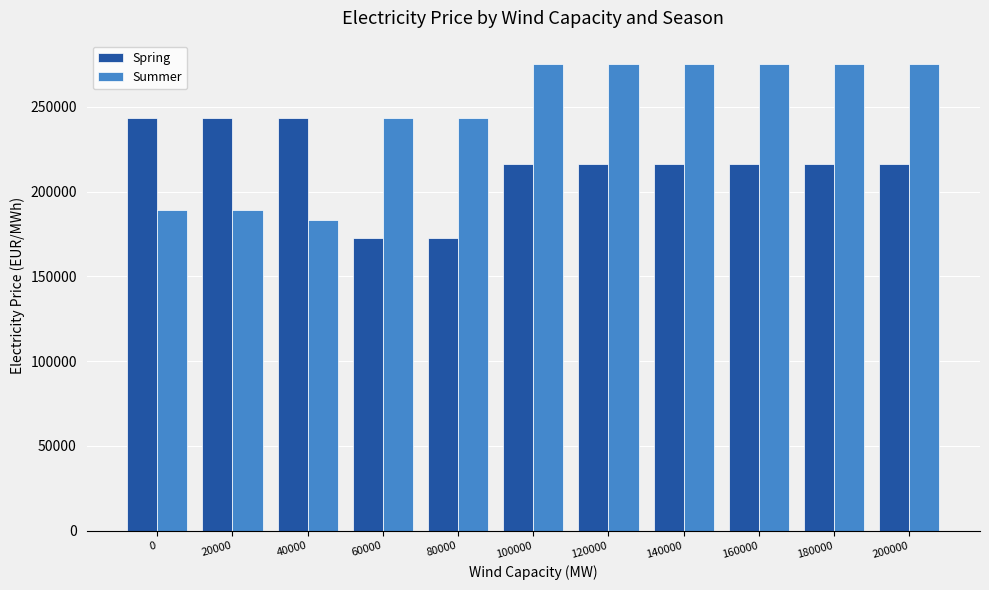

Reading left to right, extract all data points from this chart.

Spring: 0=243601.0	20000=243601.0	40000=243601.0	60000=172772.9	80000=172772.9	100000=216473.0	120000=216473.0	140000=216473.0	160000=216473.0	180000=216473.0	200000=216473.0
Summer: 0=189185.8	20000=189185.8	40000=183583.5	60000=243601.0	80000=243601.0	100000=275301.9	120000=275301.9	140000=275301.9	160000=275301.9	180000=275301.9	200000=275301.9